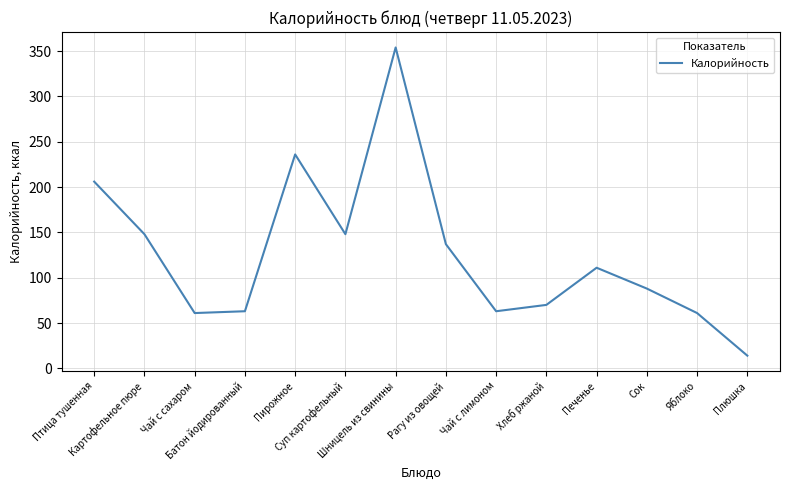

What is the smallest value displayed?

14